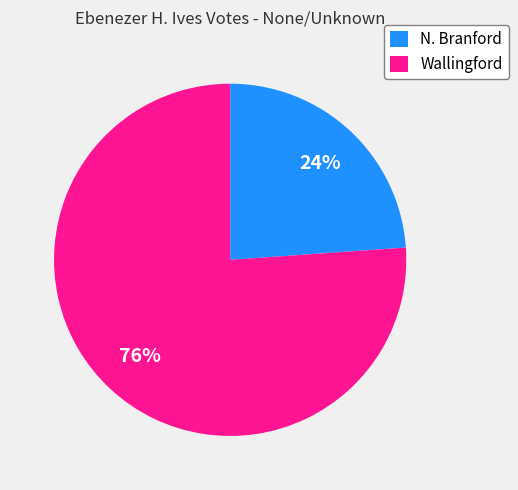

Does any single category account for the majority?

Yes